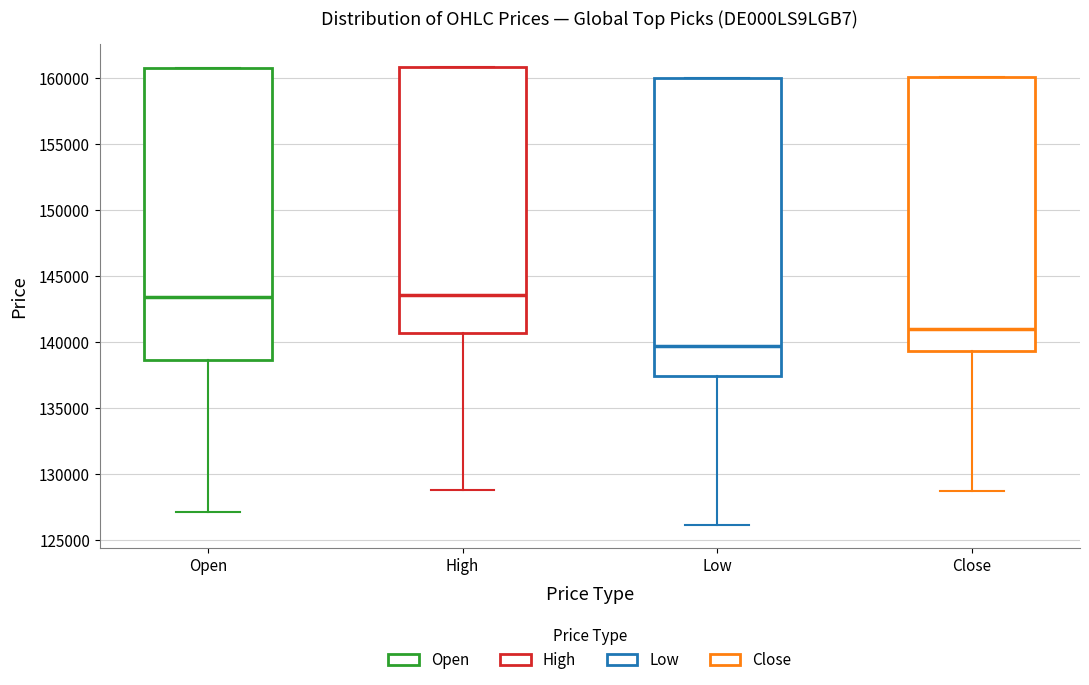

Where is the lower edge of the box for Low on the y-axis? The values are not printed on the chart, so give them approximately, as read against the axis.

137500